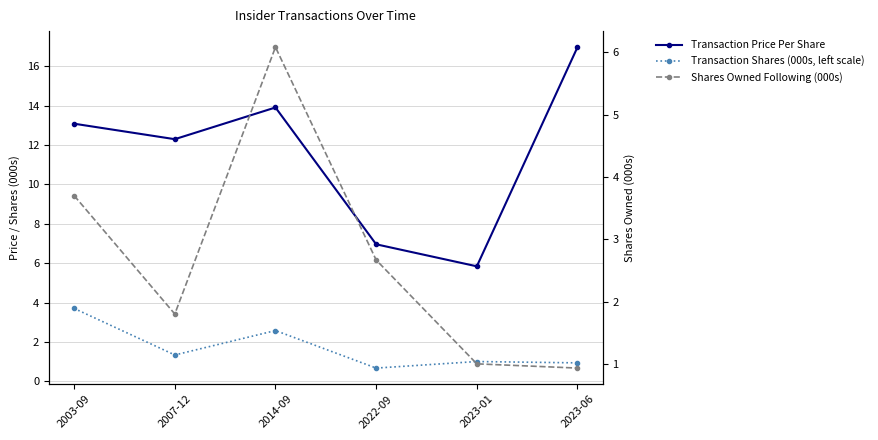

Where is Transaction Shares (000s, left scale) nearest to the value 2?

2014-09